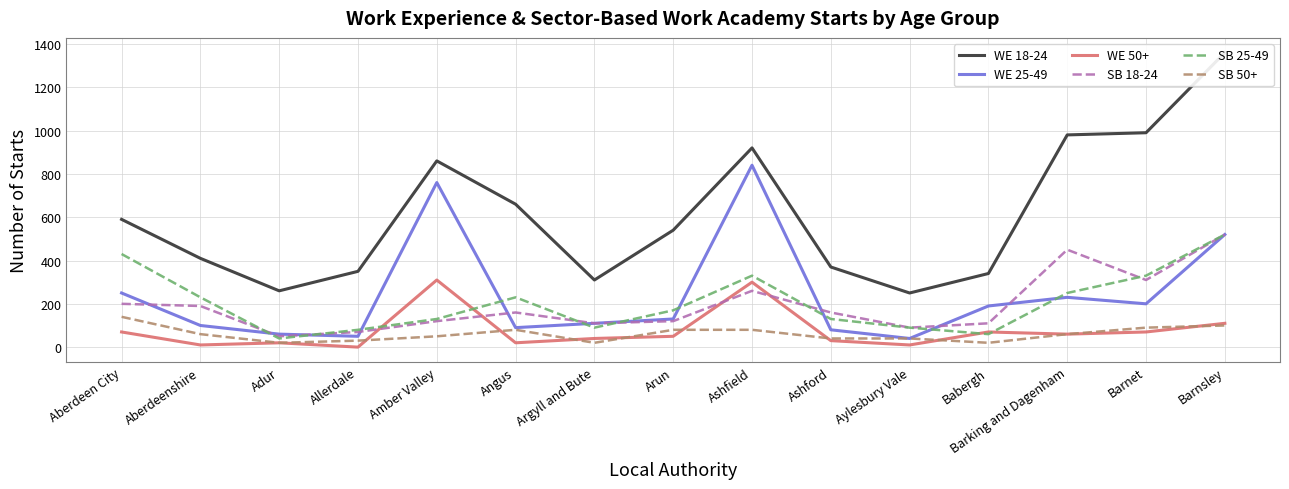

Which series has the largest range (max minus min)?

WE 18-24